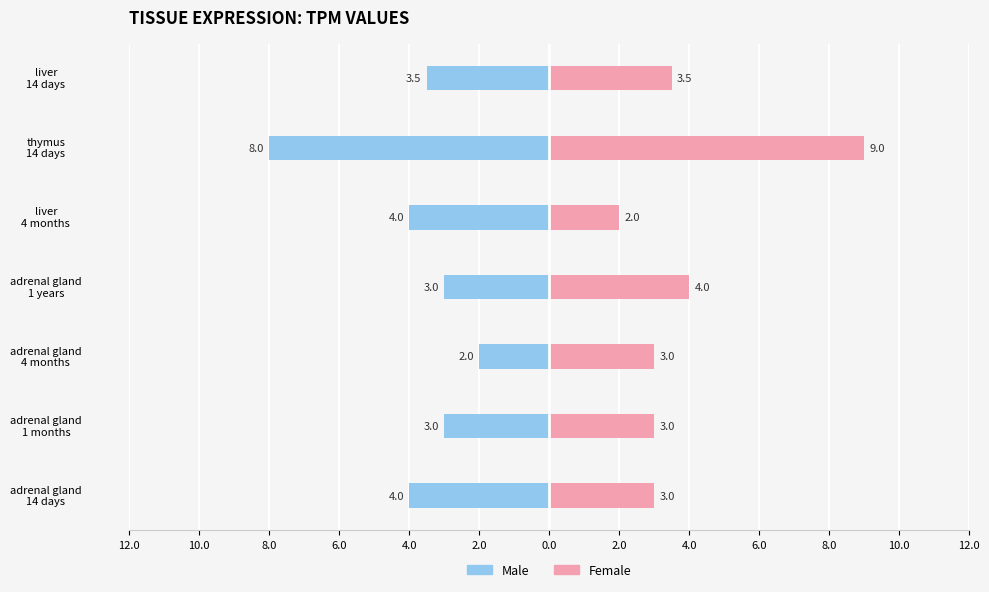

How many values in the female series are below 3?

1